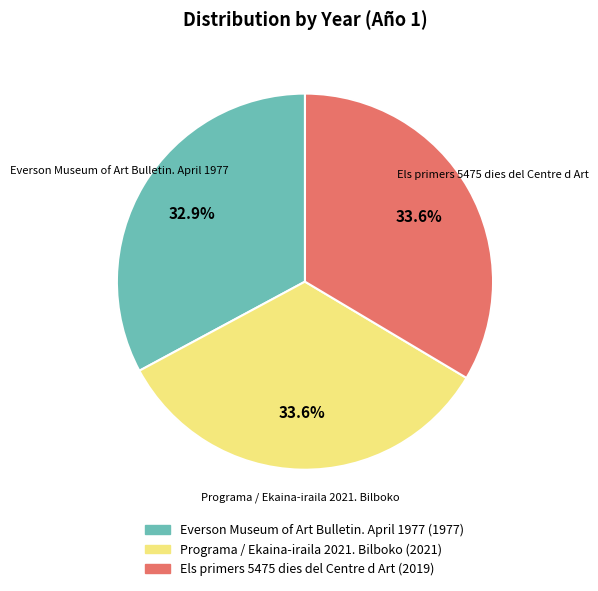

Is there any slice that represents more than half of the pie?

No